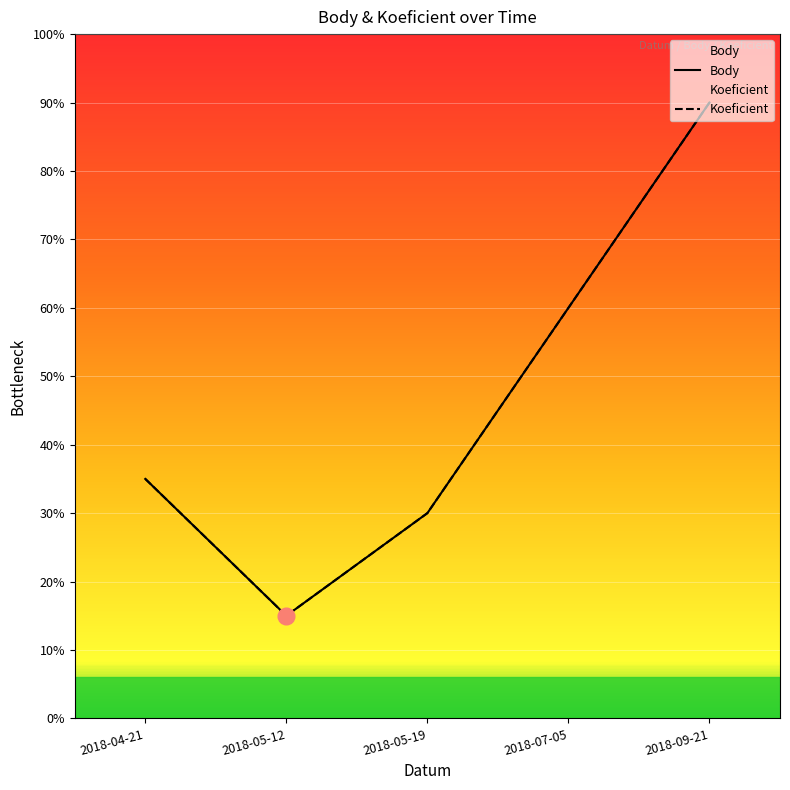

Does the chart display data point markers on the line(s)?

No